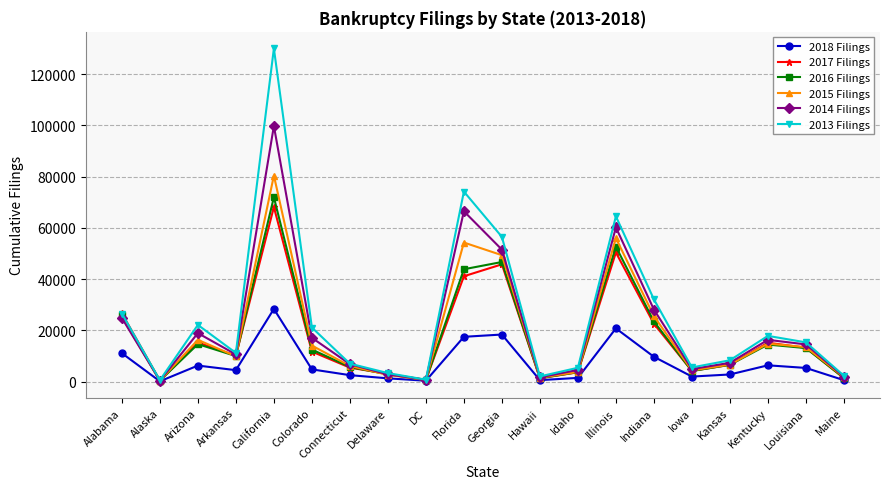

What is the value of the 2018 Filings point at the 6th from the left?

4817